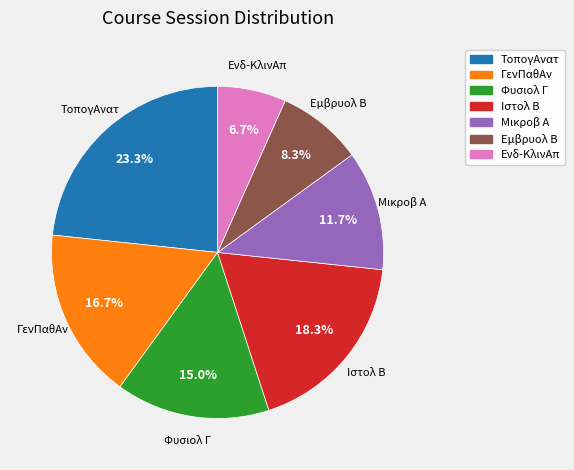

What portion of the pie excludes Ενδ-ΚλινΑπ?

93.3%